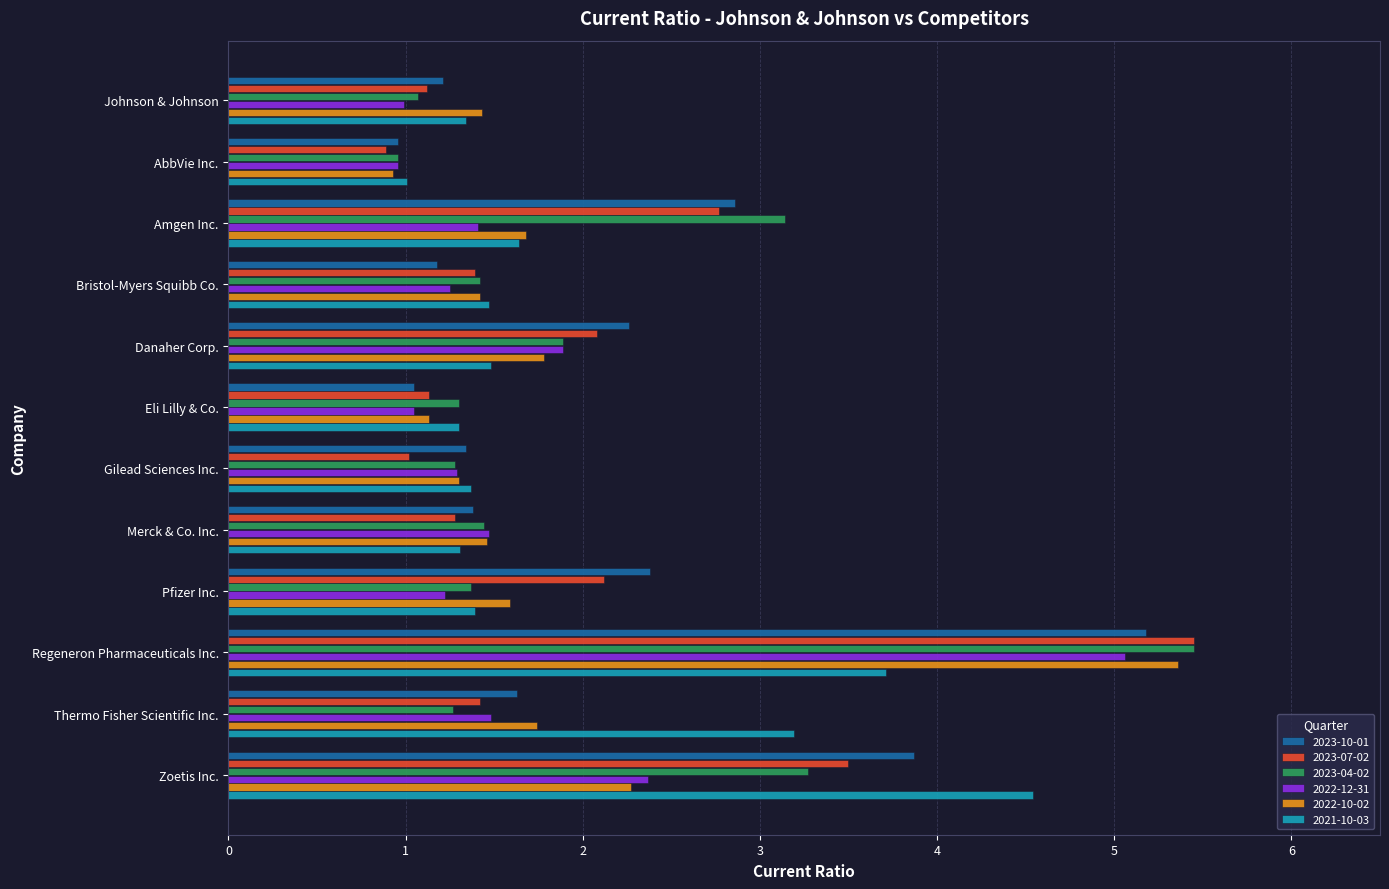

Which category has the highest value across all series?

Regeneron Pharmaceuticals Inc.